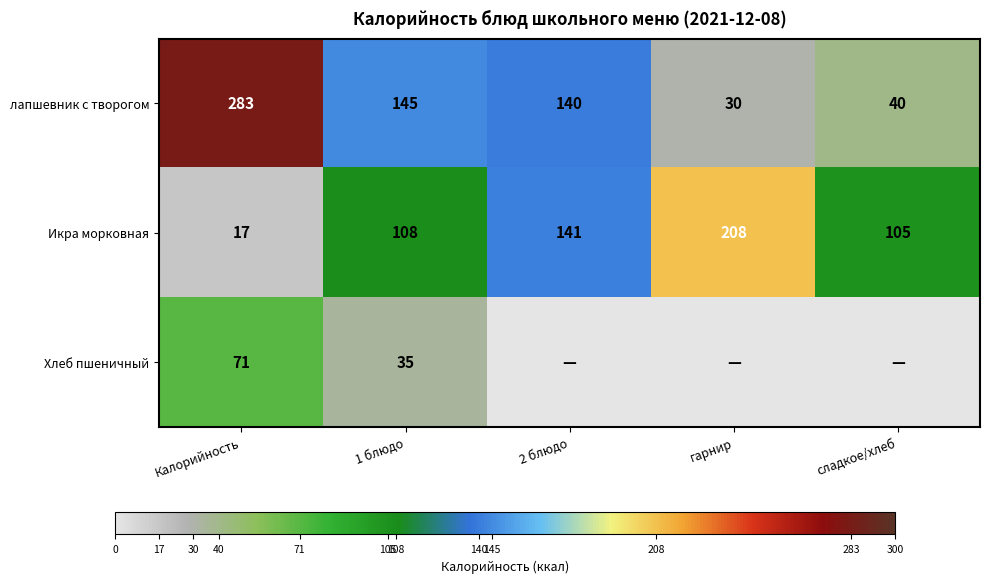

True or false: Икра морковная has a value of 320 at гарнир.

False